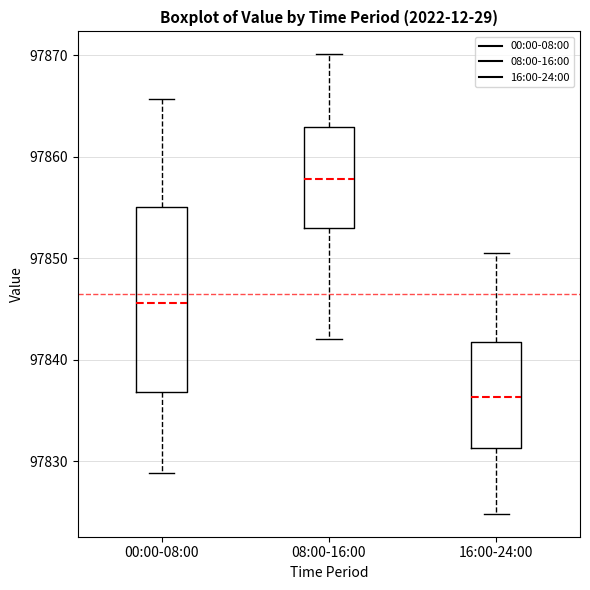

Which box is the tallest, from its lower edge to its upper edge?

00:00-08:00